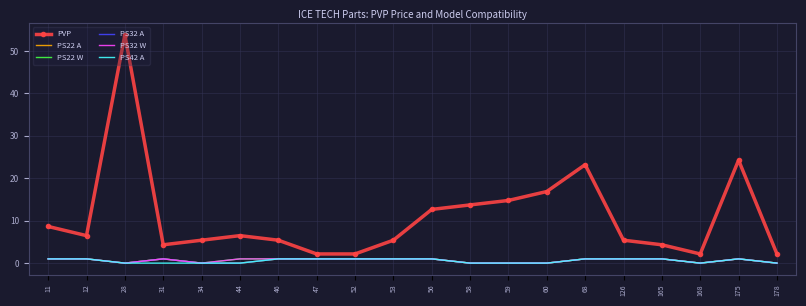

At 34, list the series in order from largest to smallest.

PVP, PS22 A, PS22 W, PS32 A, PS32 W, PS42 A